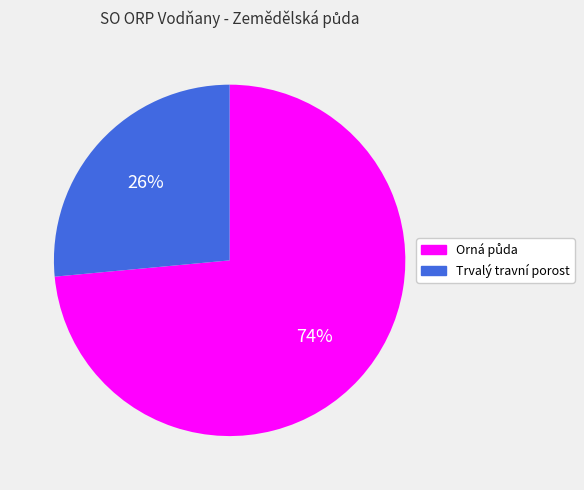

How many segments does this pie chart have?

2